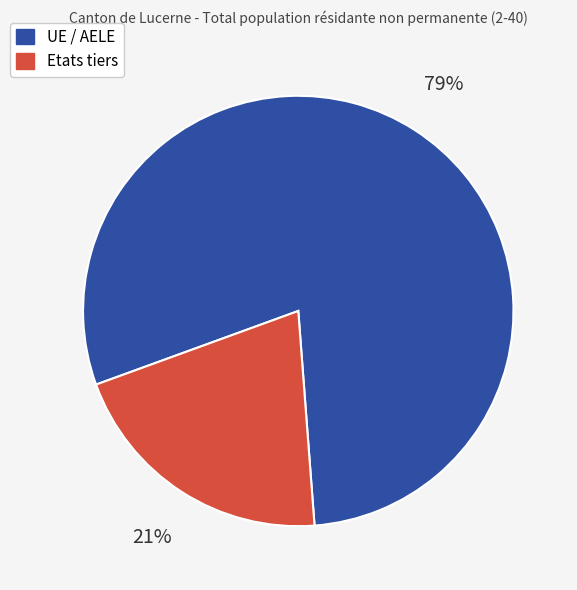

Combined, do UE / AELE and Etats tiers account for over 50%?

Yes